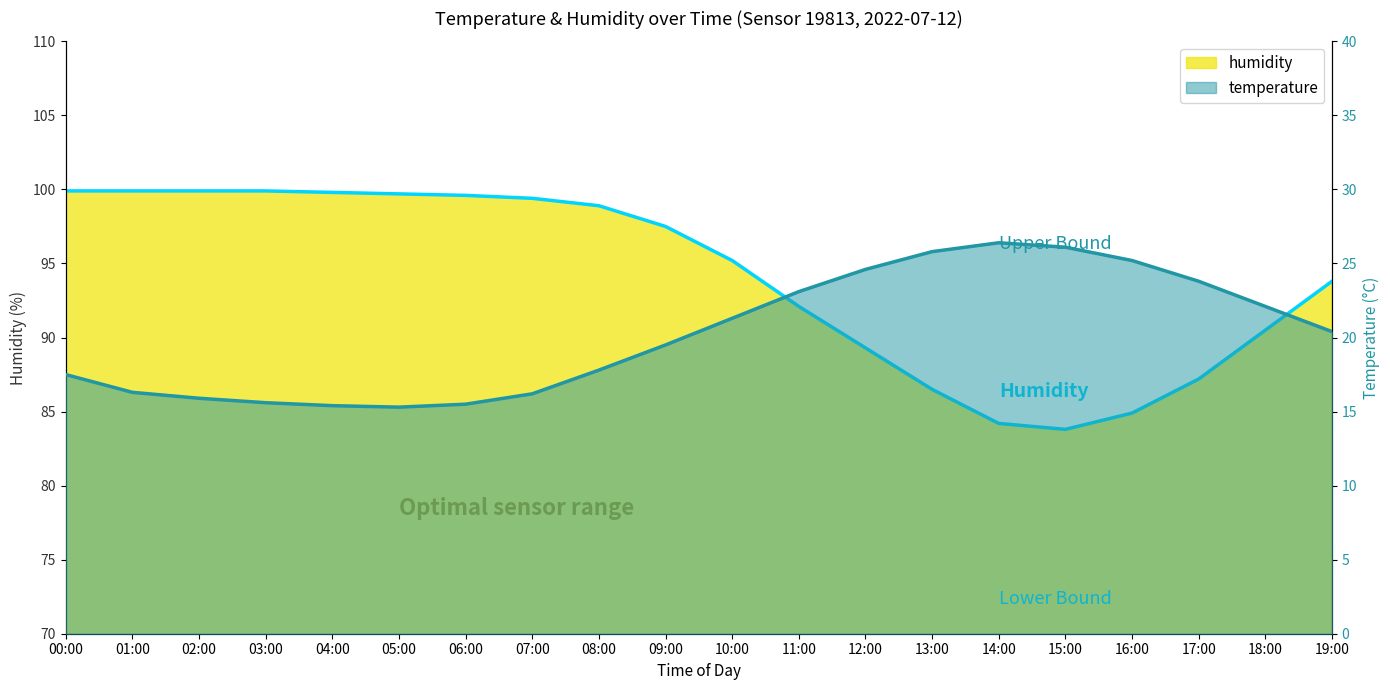

Reading left to right, what are all the values shown in this chart?

temperature: 17.5	16.3	15.9	15.6	15.4	15.3	15.5	16.2	17.8	19.5	21.3	23.1	24.6	25.8	26.4	26.1	25.2	23.8	22.1	20.4
humidity: 99.9	99.9	99.9	99.9	99.8	99.7	99.6	99.4	98.9	97.5	95.2	92.1	89.3	86.5	84.2	83.8	84.9	87.2	90.5	93.8